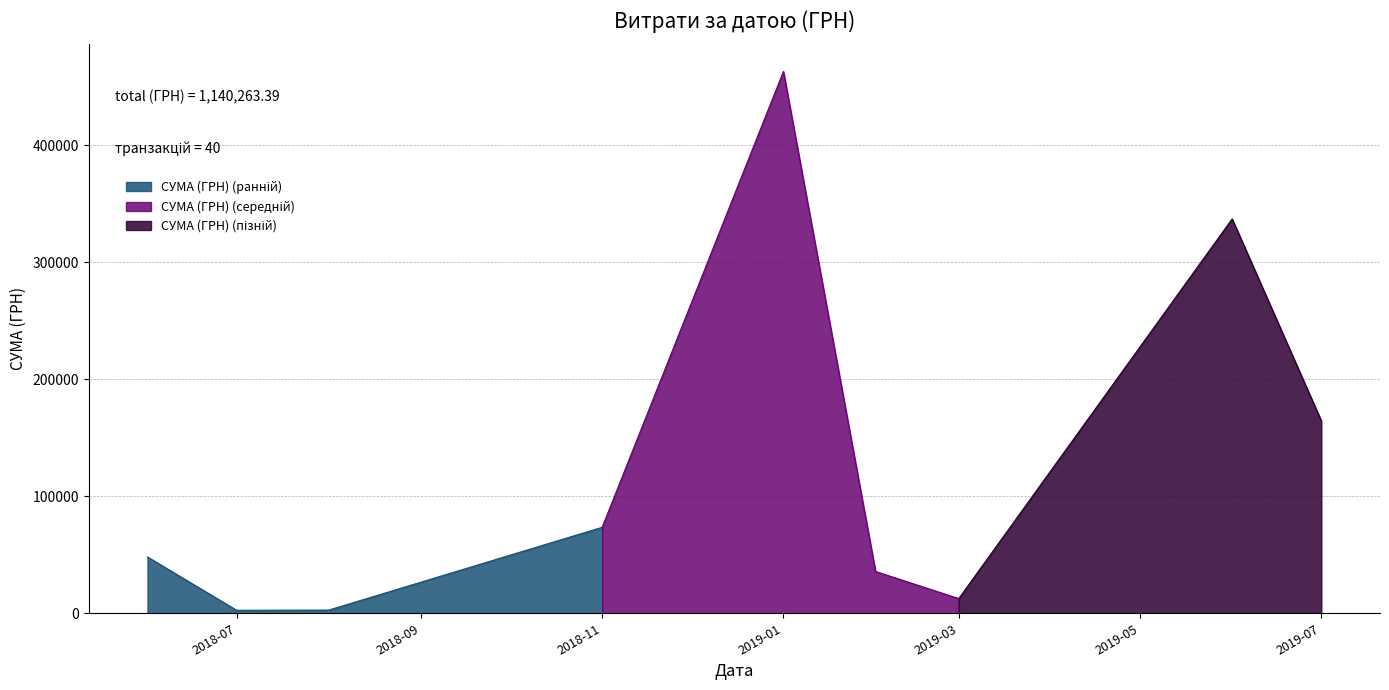

What is the value of the 39th point from the left?

6000.0